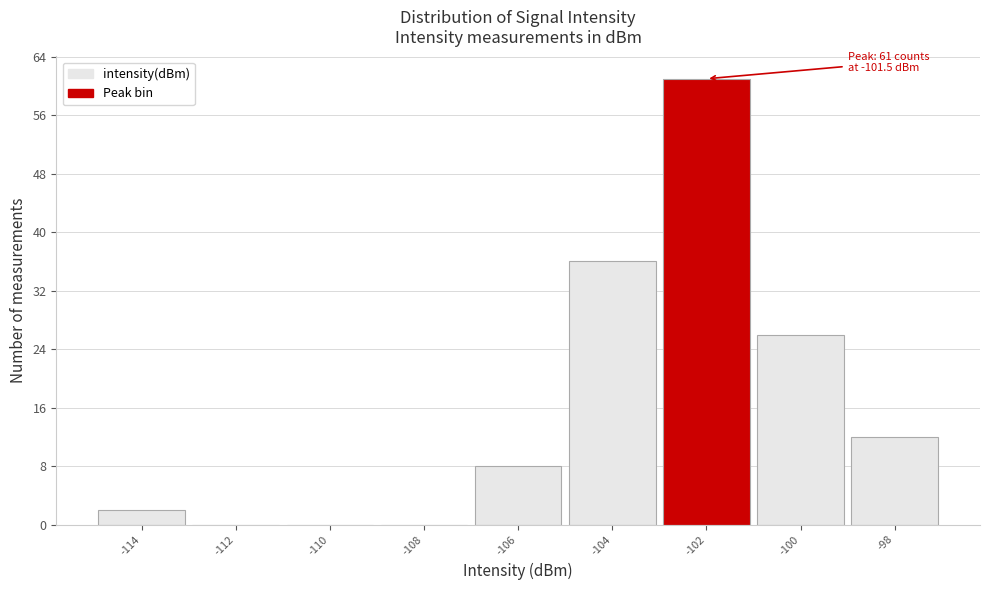

Reading left to right, transcribe all the data shown in this chart.

-114=2	-112=0	-110=0	-108=0	-106=8	-104=36	-102=61	-100=26	-98=12